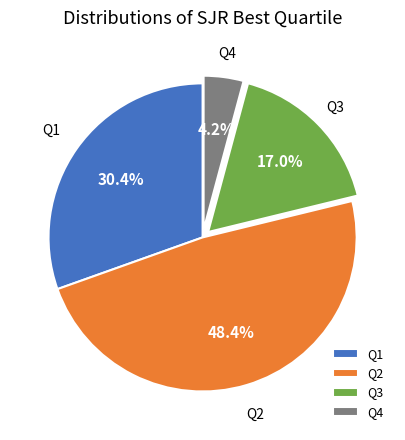

To the nearest percent, what is the combined percentage of Q3 and Q2?

65%